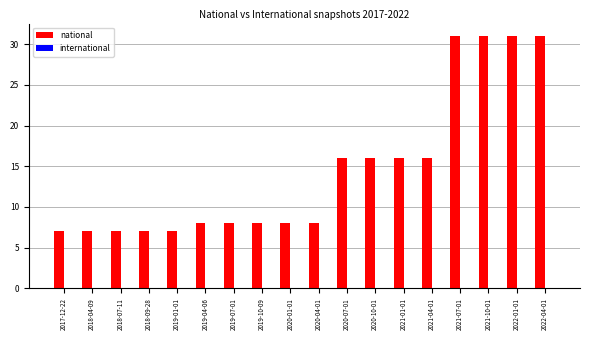

What is the label of the 17th bar from the right?

2018-04-09